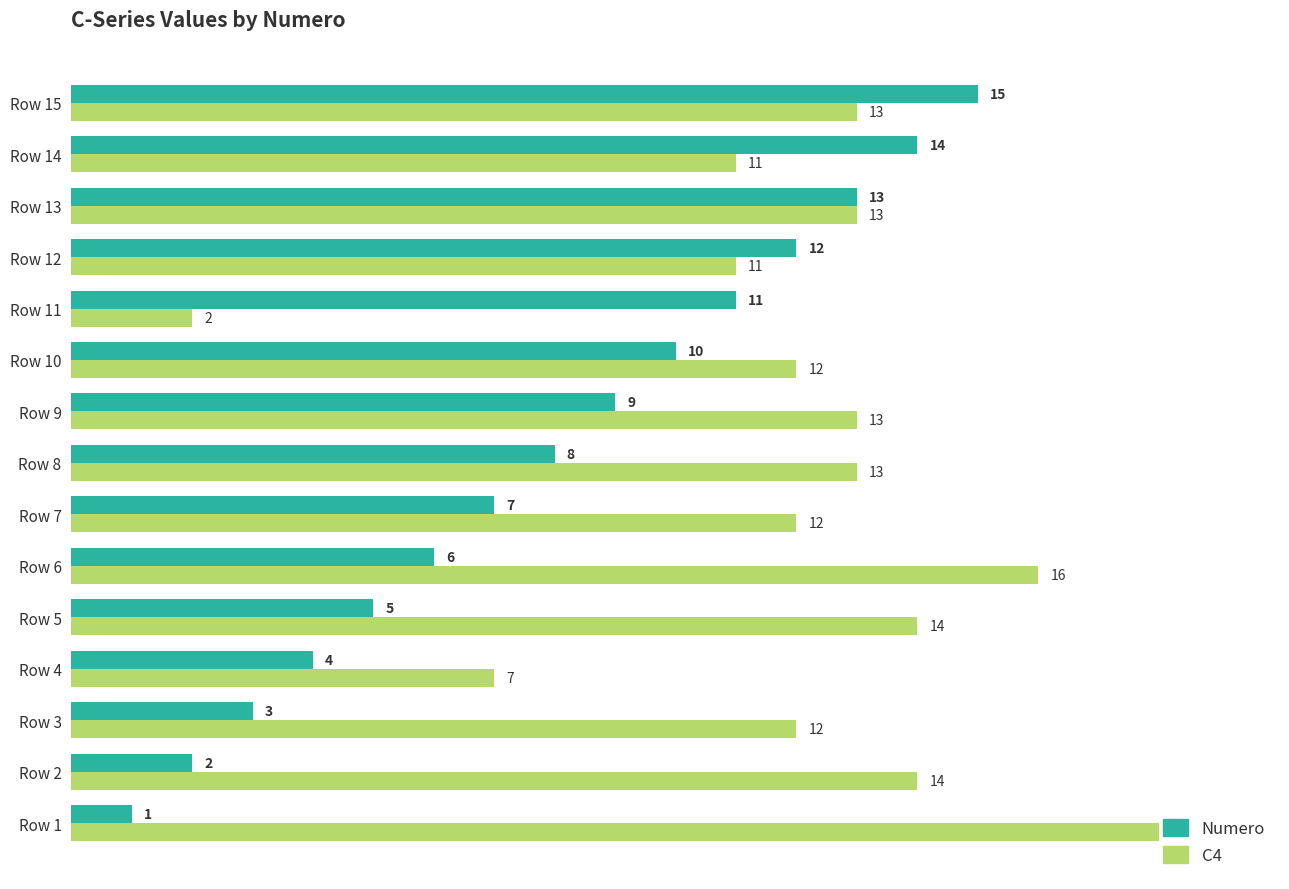

How many data points does each series have?

15